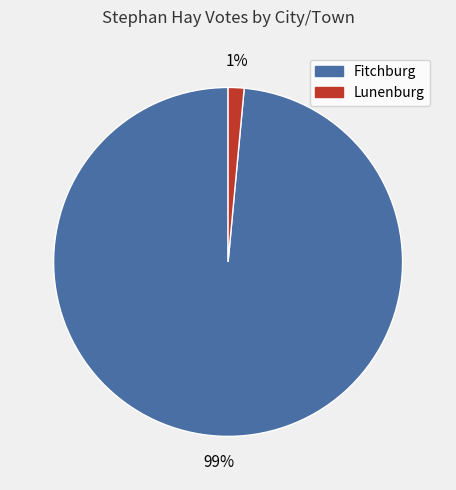

True or false: Fitchburg accounts for 99% of the total.

True